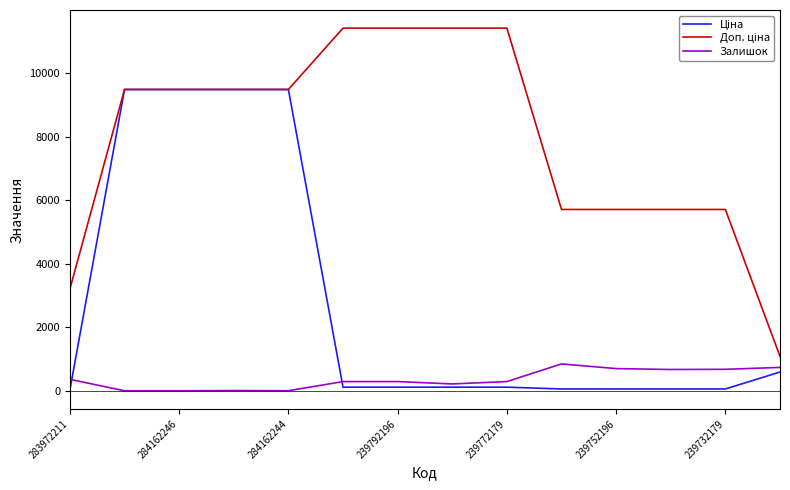

What is the maximum value shown in the chart?

11410.0